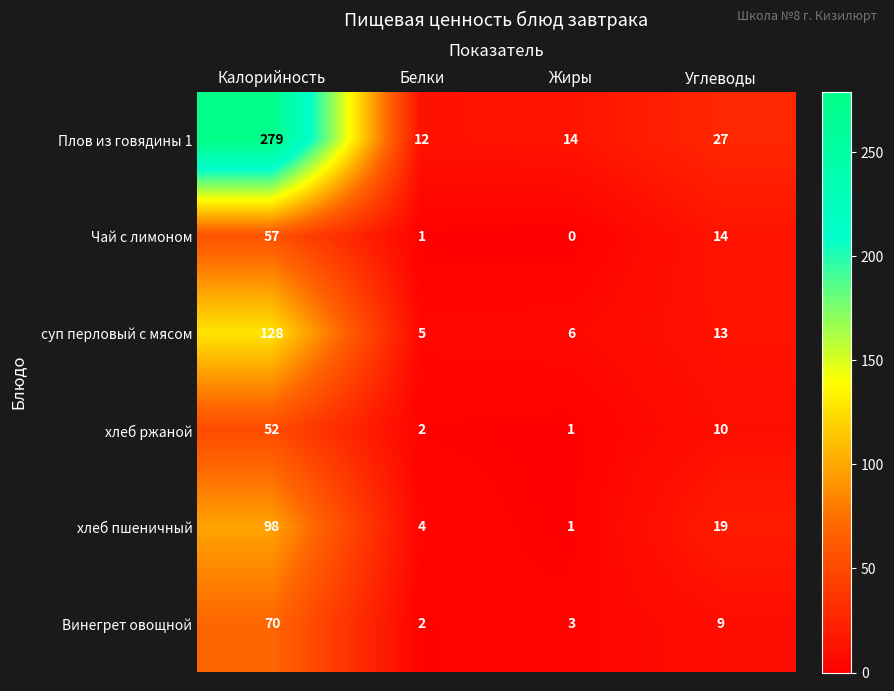

Which series has the largest range (max minus min)?

Плов из говядины 1